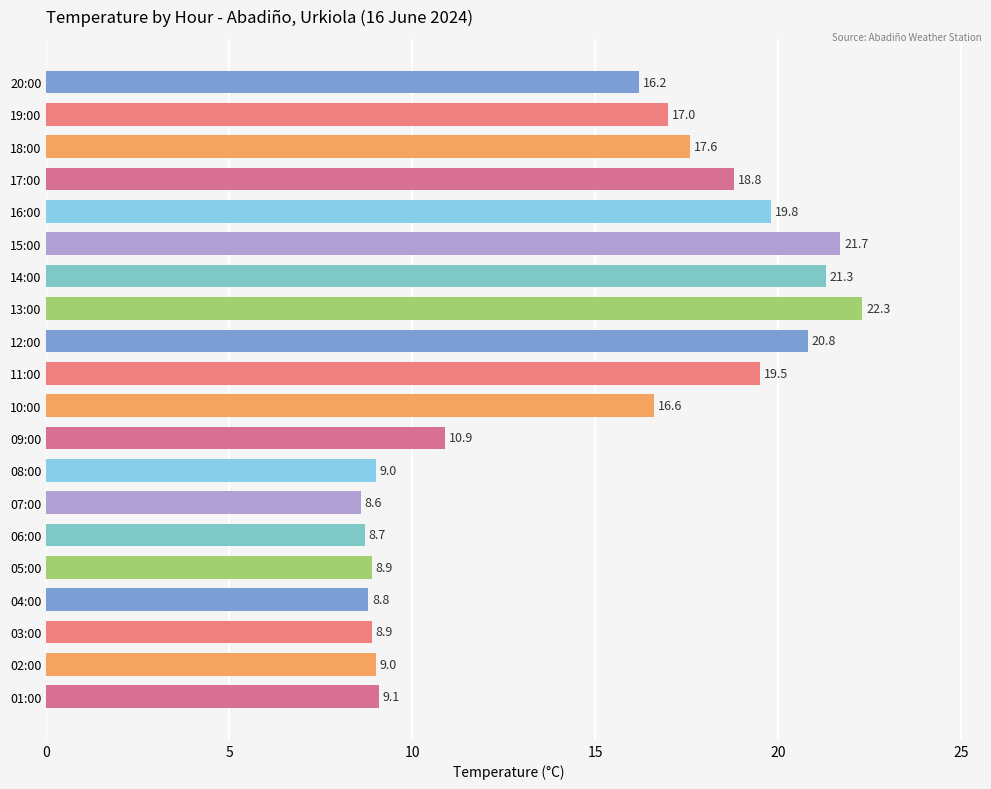

Read the value at 06:00.

8.7